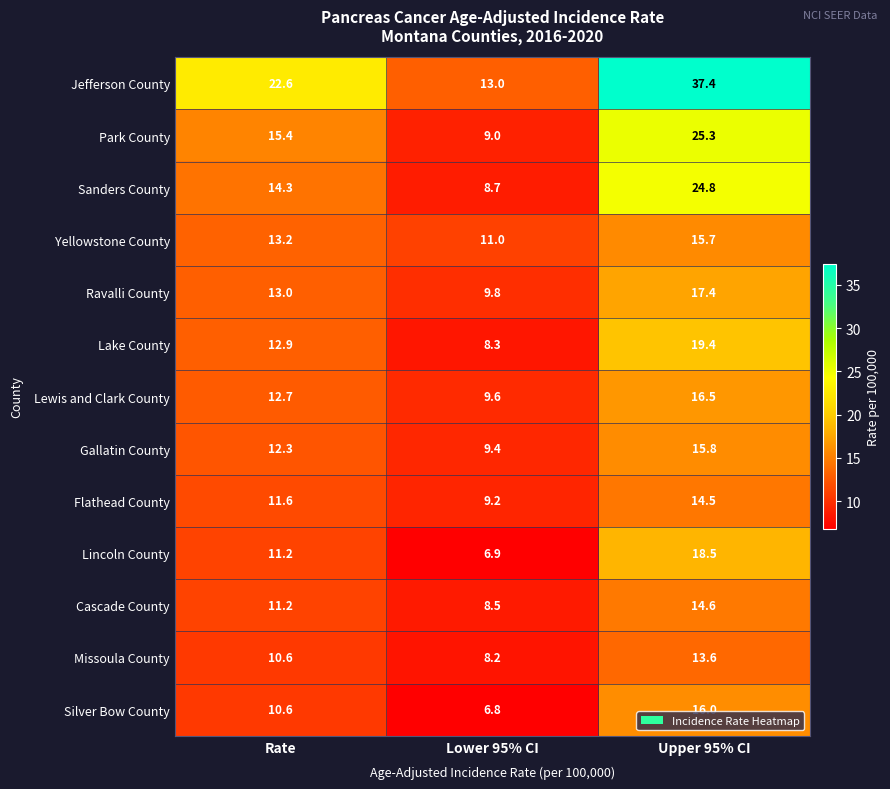

How many series are shown in this chart?

13